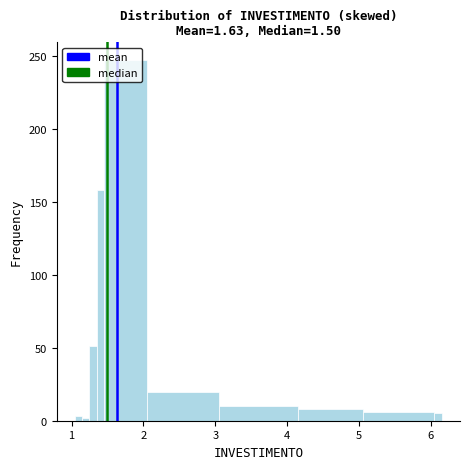

Read against the x-axis, roughly where is the centre of the tallest bar?

1.8